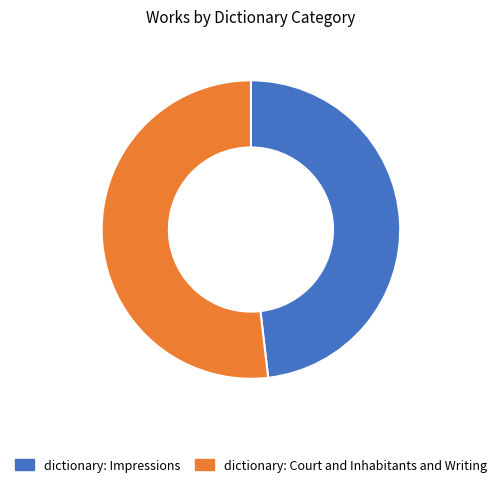

Is dictionary: Impressions the majority of the pie?

No